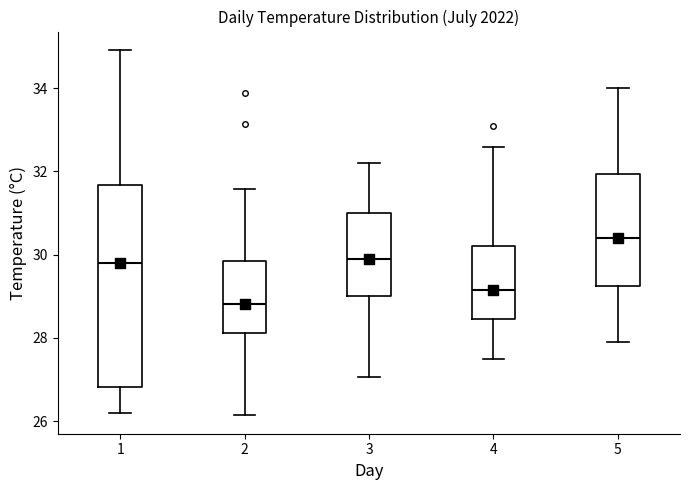

Where does the median line of the box at x = 4 sit on the y-axis? The values are not printed on the chart, so give them approximately, as read against the axis.

29.2